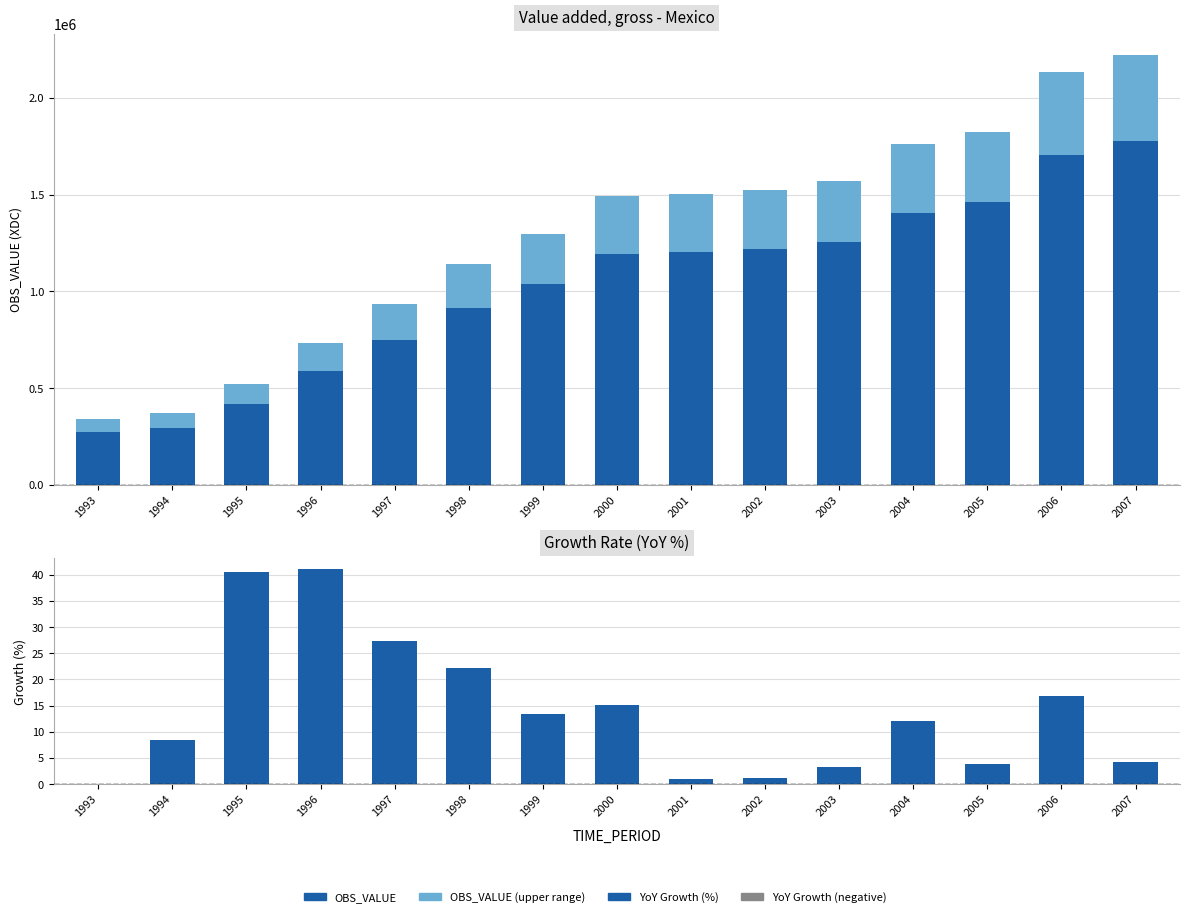

Which has a higher value, 2006 or 1993?

2006